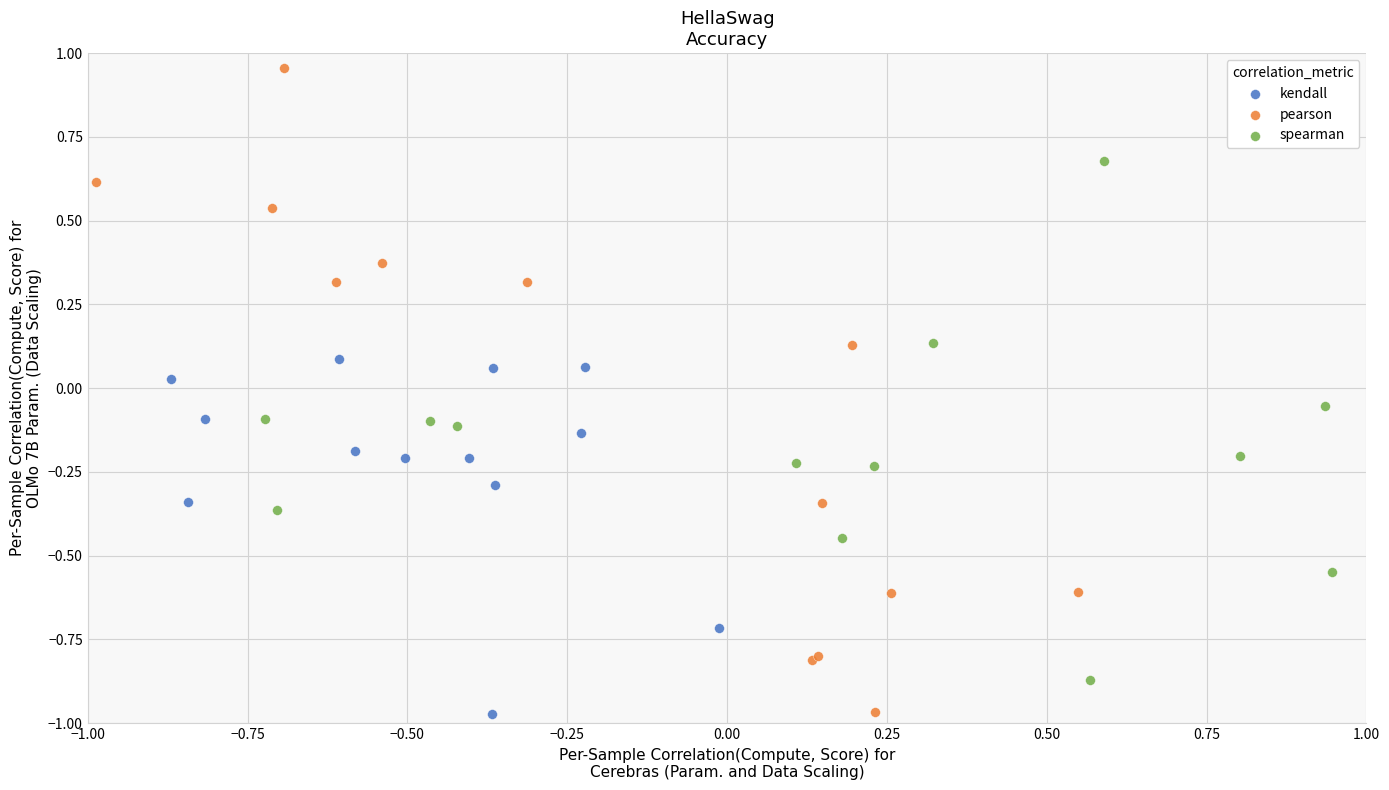

Which series reaches the maximum Y coordinate?

pearson